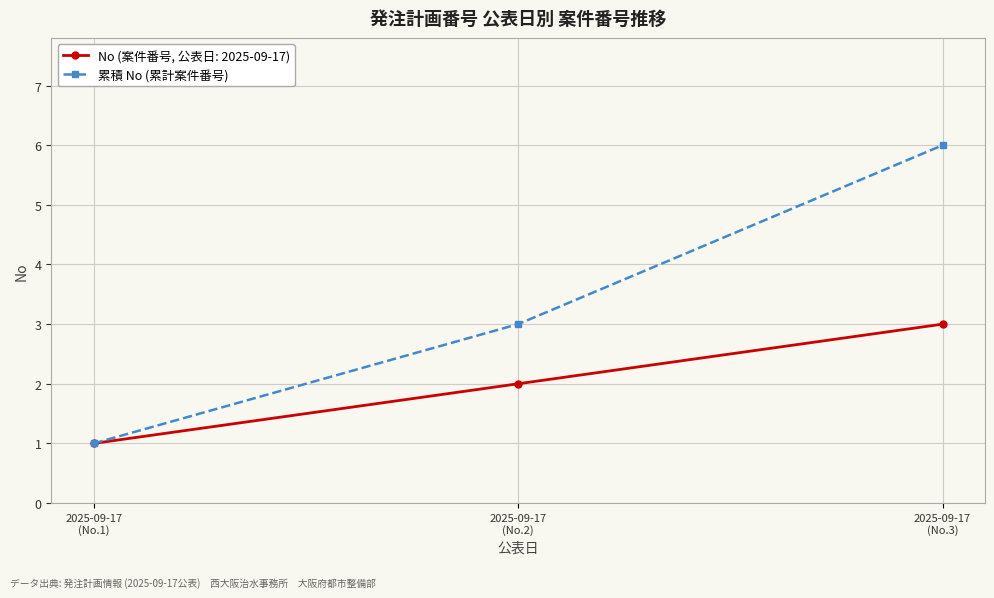

Reading left to right, what are all the values shown in this chart?

No (案件番号, 公表日: 2025-09-17): 1	2	3
累積 No (累計案件番号): 1	3	6